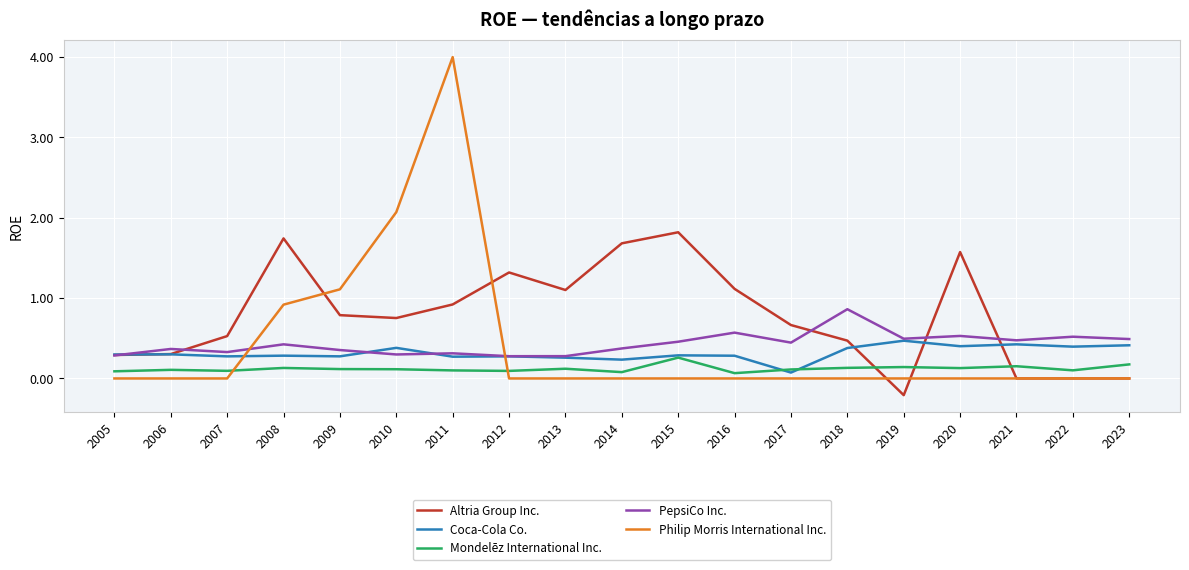

What is the total value across all series at 2008?

3.5